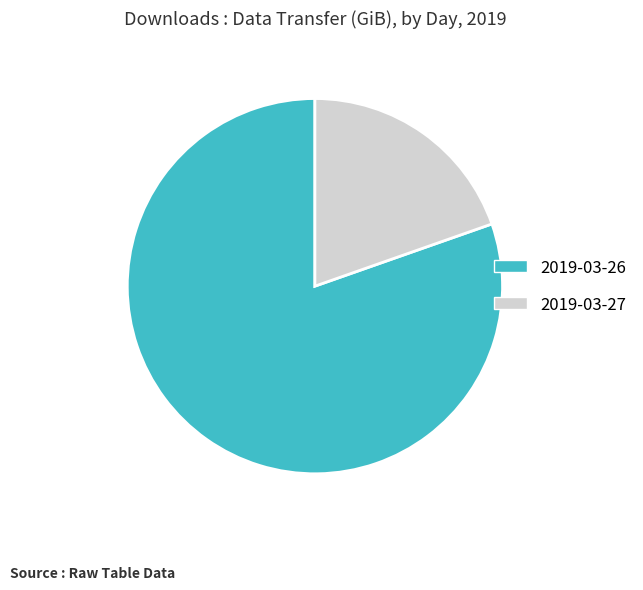

Combined, do 2019-03-27 and 2019-03-26 account for over 50%?

Yes